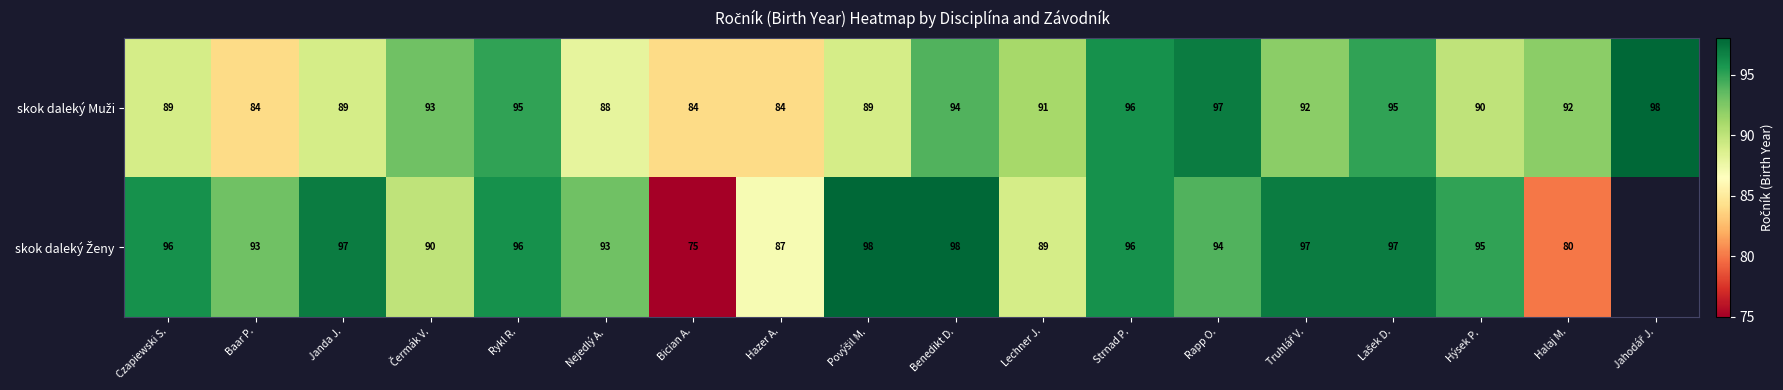

What is the difference between the highest and lowest values at Halaj M.?

12